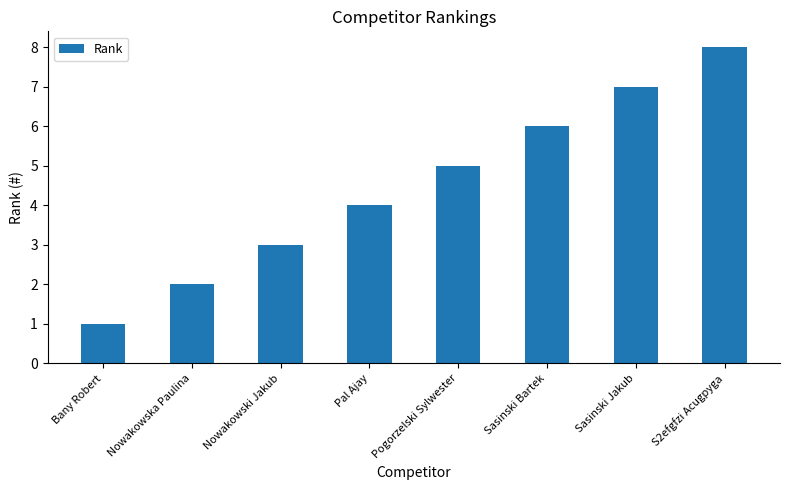

Which has a higher value, S2efgfzi Acugpyga or Bany Robert?

S2efgfzi Acugpyga